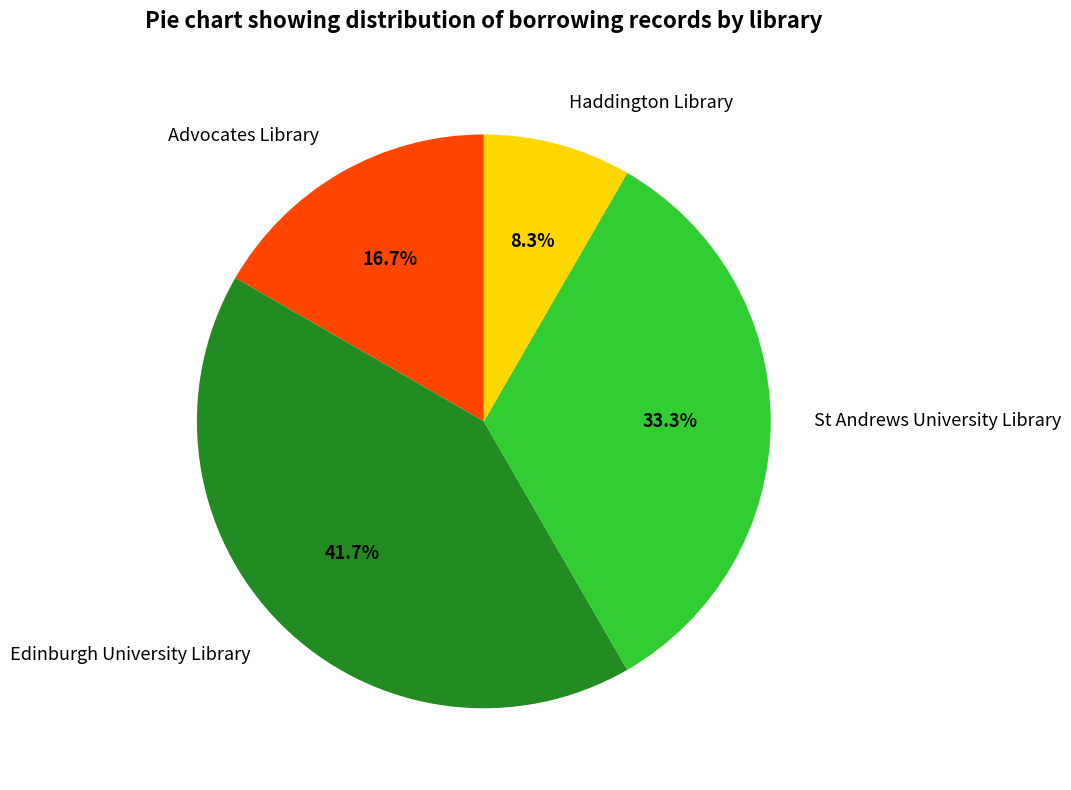

Does Advocates Library account for over 50% of the chart?

No